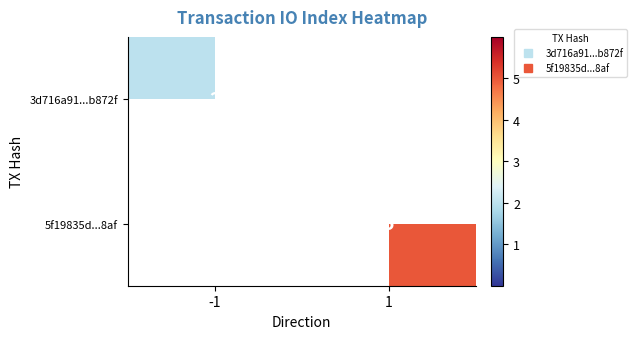

What is the difference between the maximum and minimum values in the 3d716a91...b872f series?

2